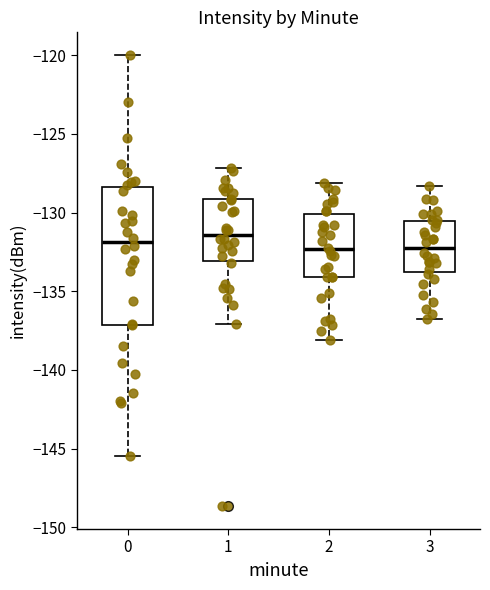

Comparing the boxes themselves (not the whiskers), which one is the tallest?

0